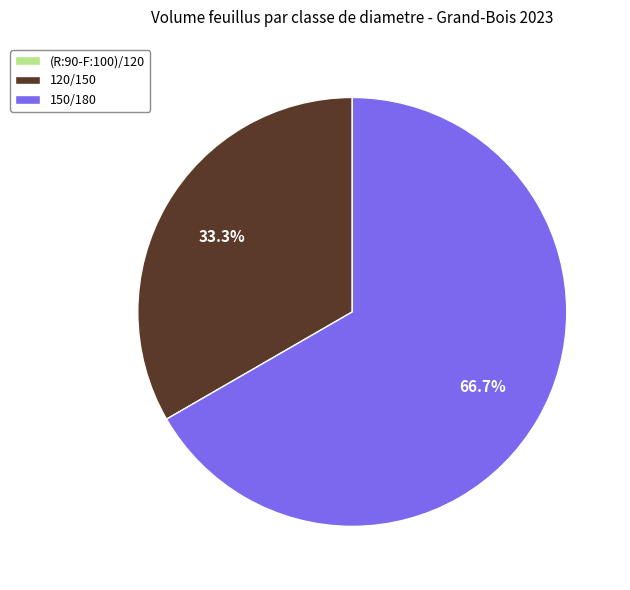

Is there a majority slice in this chart?

Yes